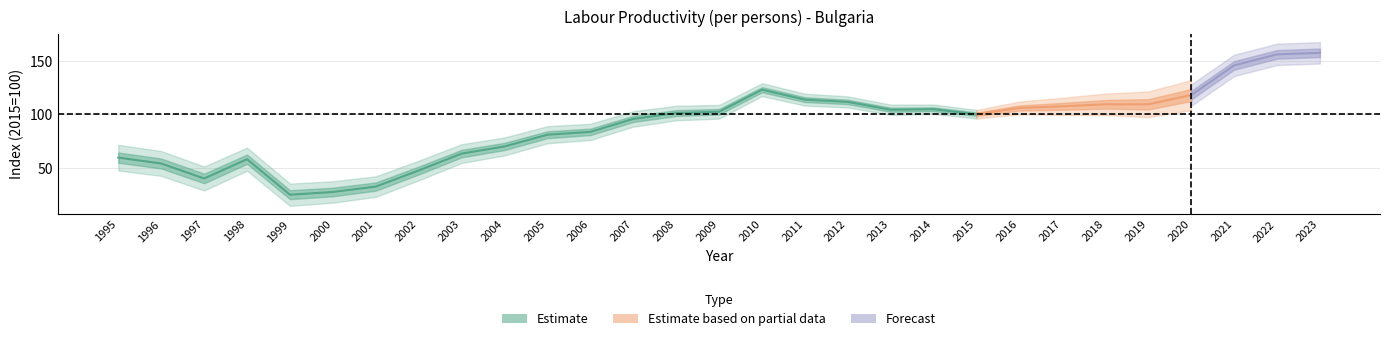

What is the average value?

89.8